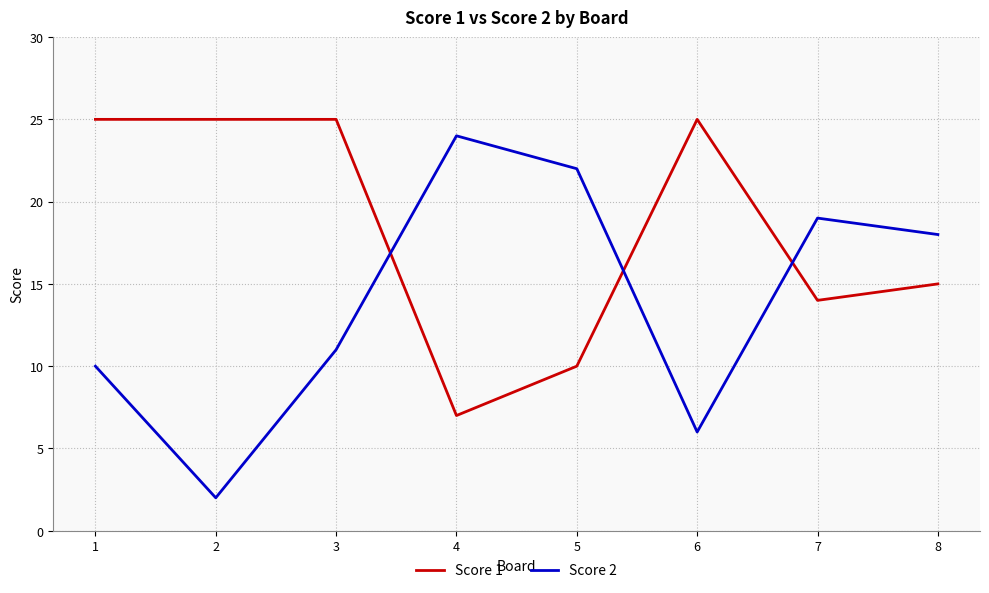

Which series has the largest range (max minus min)?

Score 2